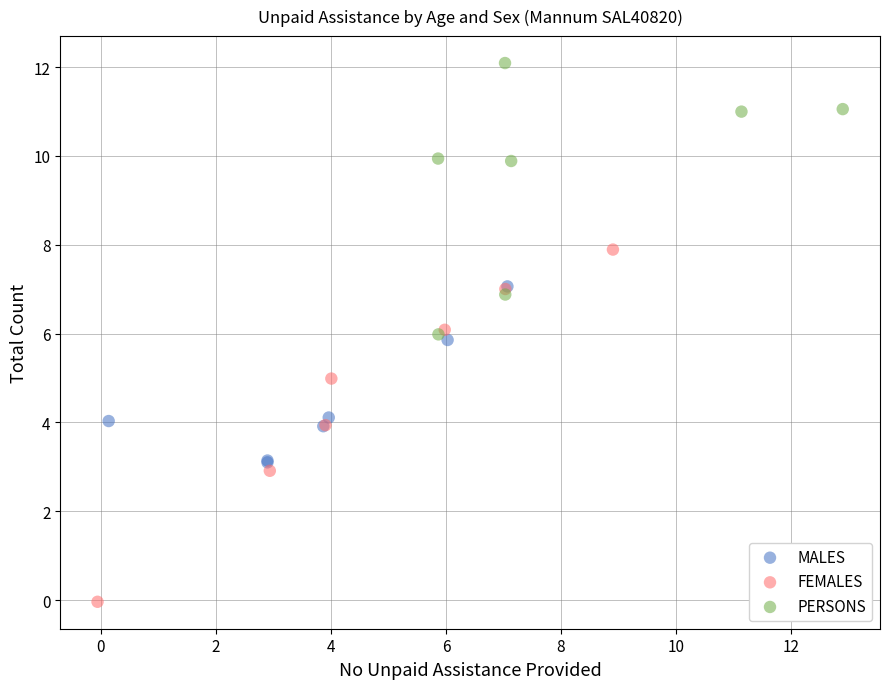

Which series contains the highest Y value?

PERSONS